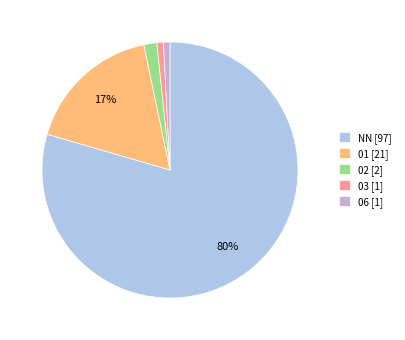

To the nearest percent, what is the difference between the largest and smallest slice percentages?

79%